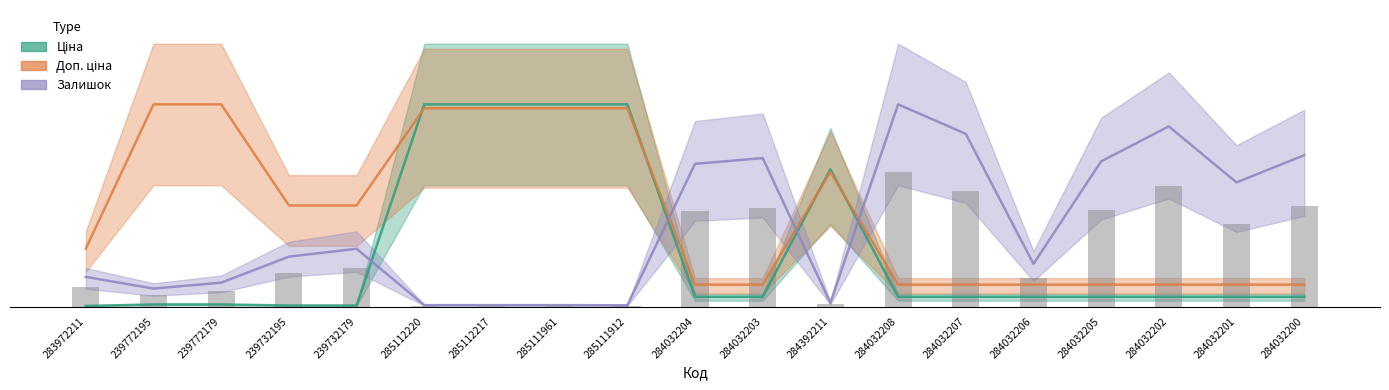

List the labels in order of value, largest first.

284032208, 284032202, 284032207, 284032200, 284032203, 284032205, 284032204, 284032201, 239732179, 239732195, 284032206, 283972211, 239772179, 239772195, 284392211, 285112220, 285112217, 285111961, 285111912